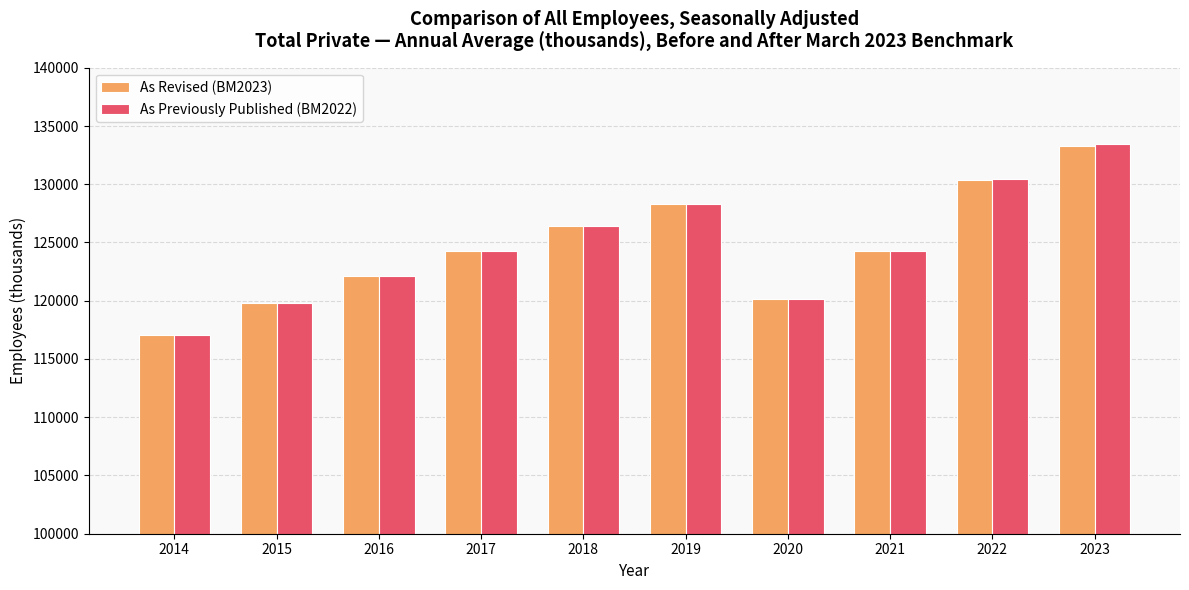

Read the As Revised (BM2023) value at 2023, to the nearest 50.

133300